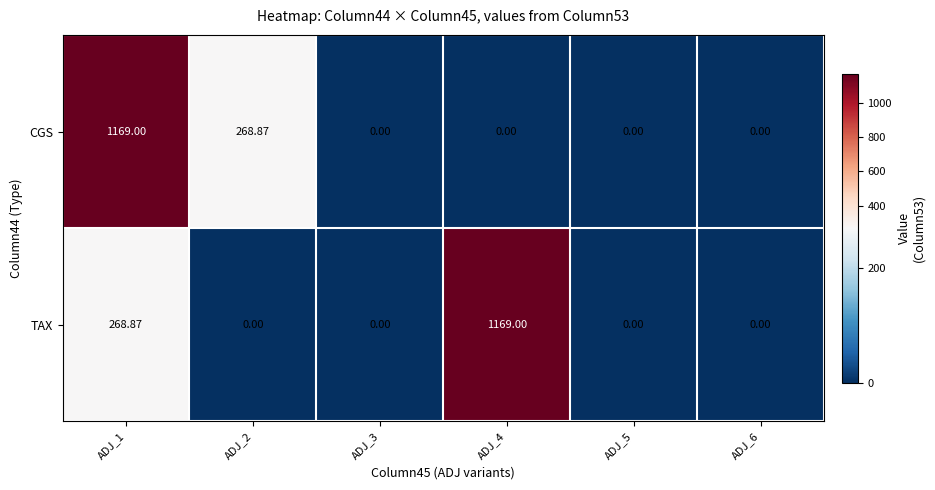

At ADJ_1, list the series in order from largest to smallest.

CGS, TAX